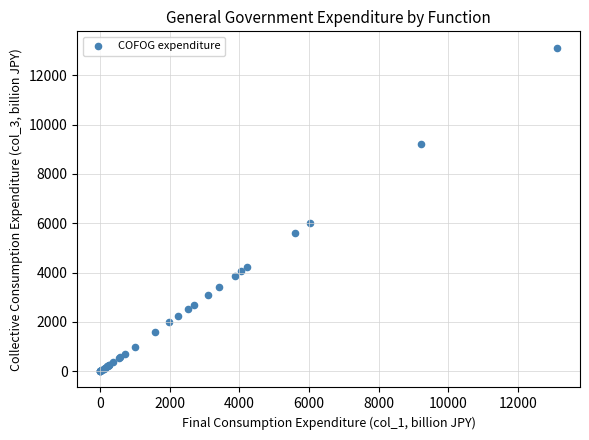

What Y value in the scatter plot is closest to 6563?

6022.4